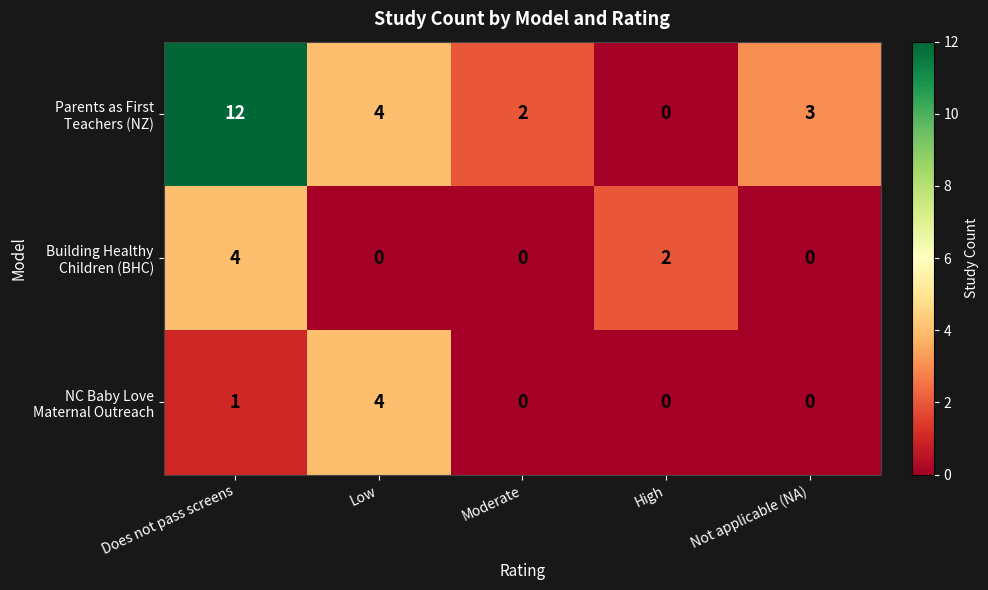

What is the total value across all series at Low?

8